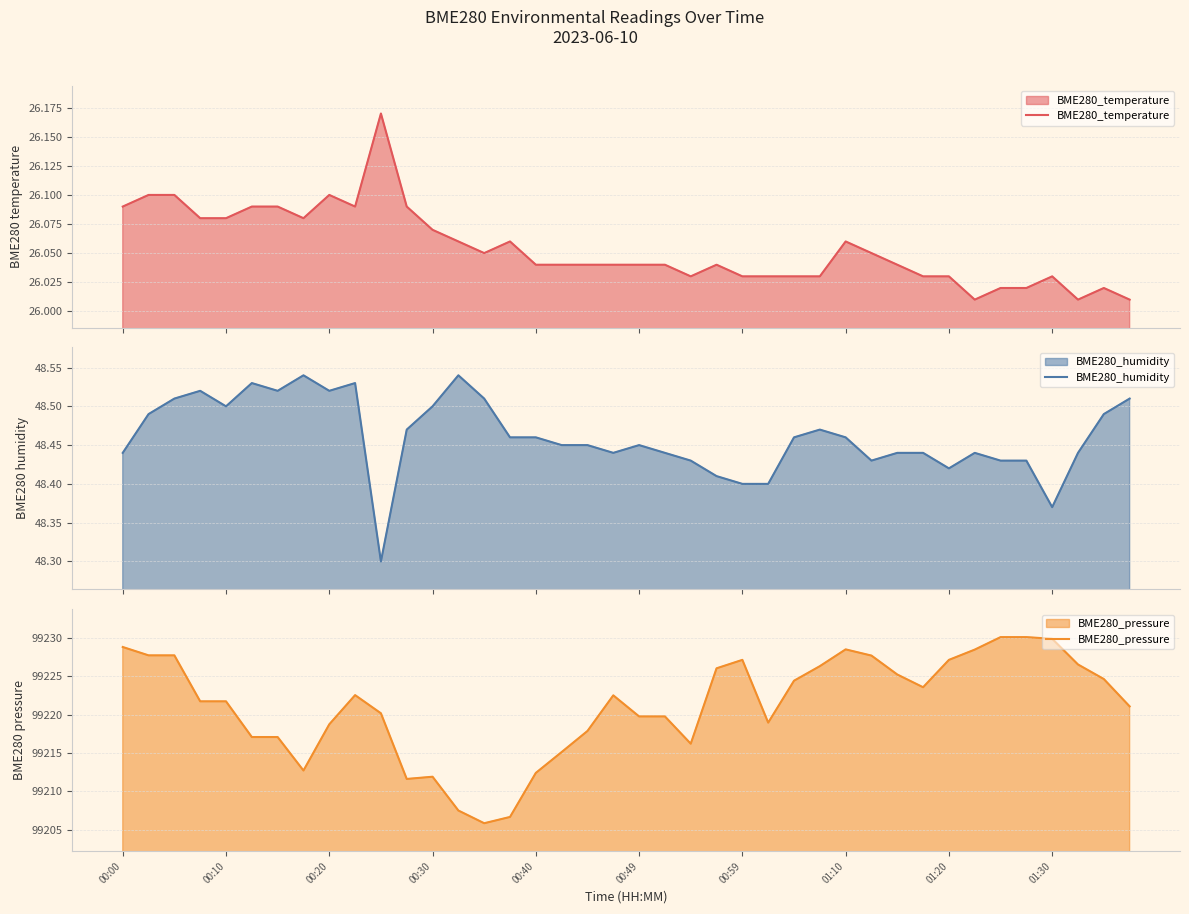

Which has a higher value, 37 or 21?

21